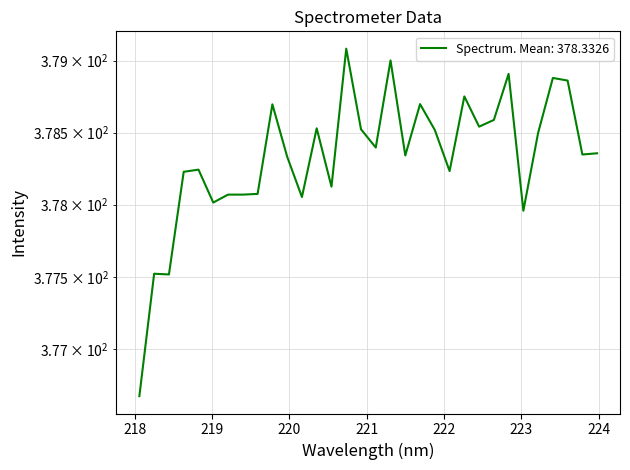

How many values exceed 378?

28